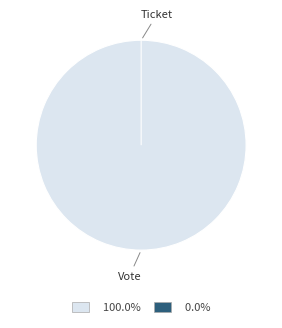

Is Ticket the majority of the pie?

No